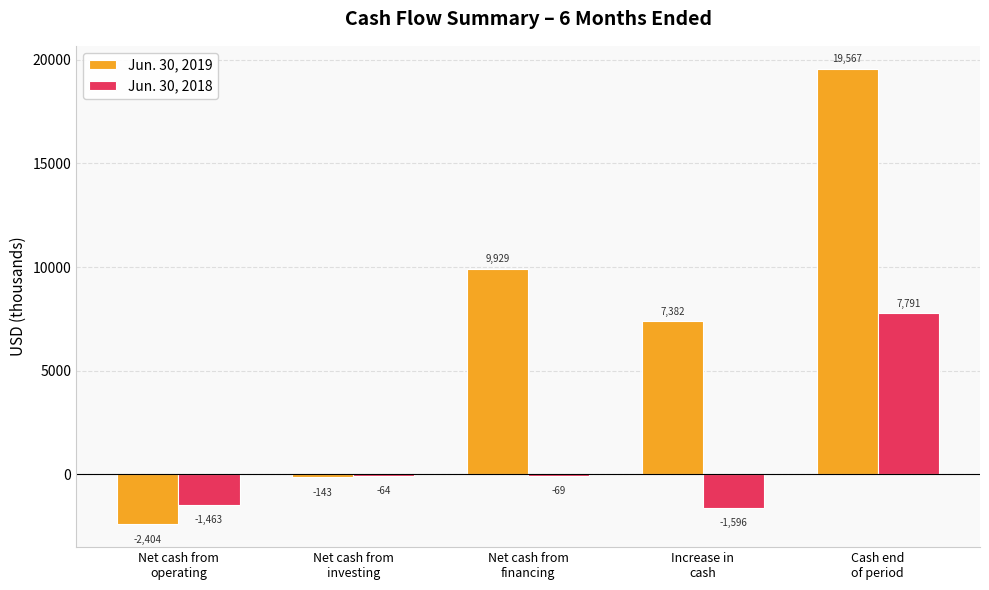

Count the number of categories in the chart.

5